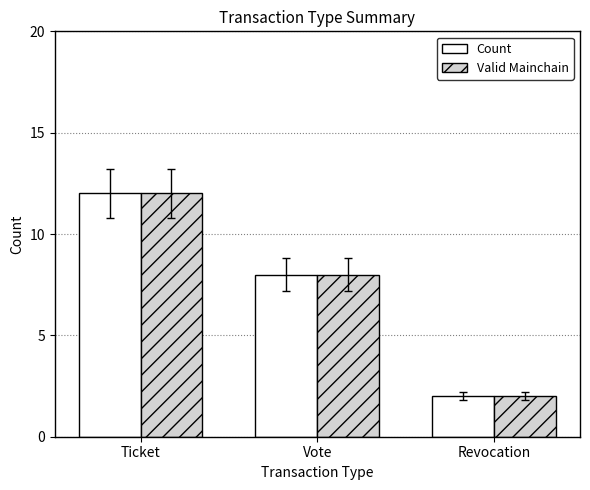

What is the label of the 3rd bar from the left?

Revocation